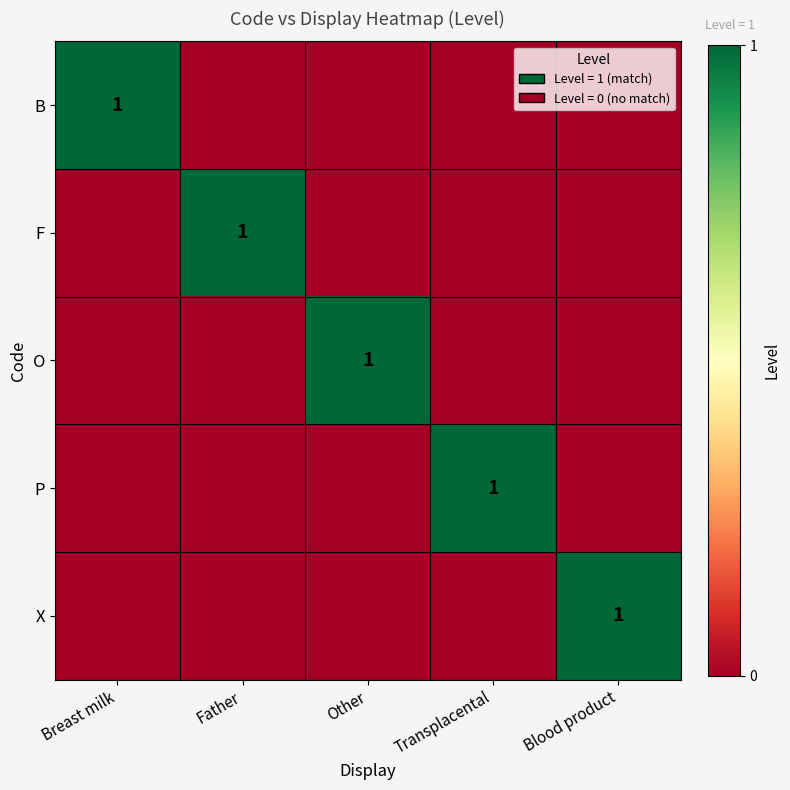

What is the maximum value shown in the chart?

1